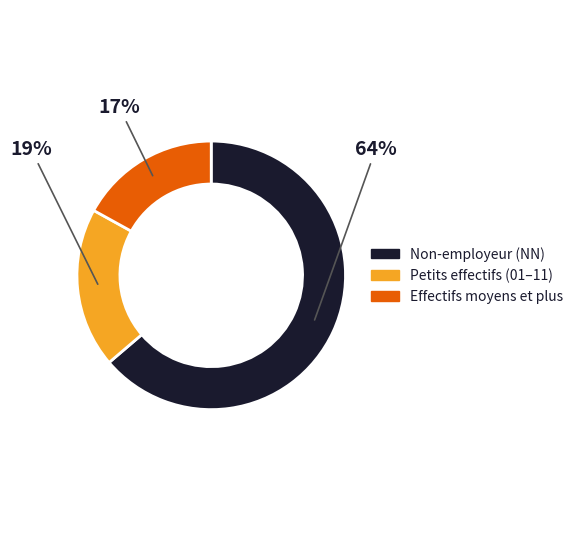

Is it true that Non-employeur (NN) is 74% of the pie?

False